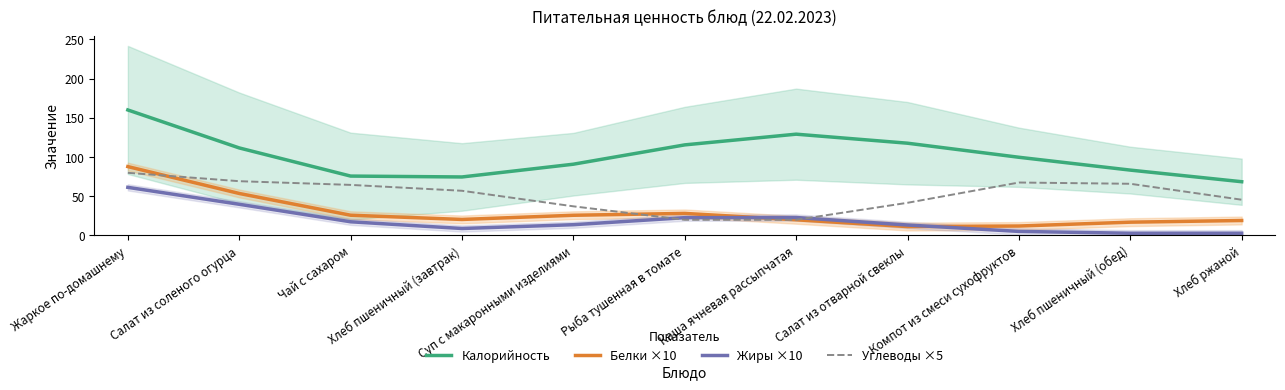

What is the difference between the maximum and minimum values in the Углеводы ×5 series?

59.9